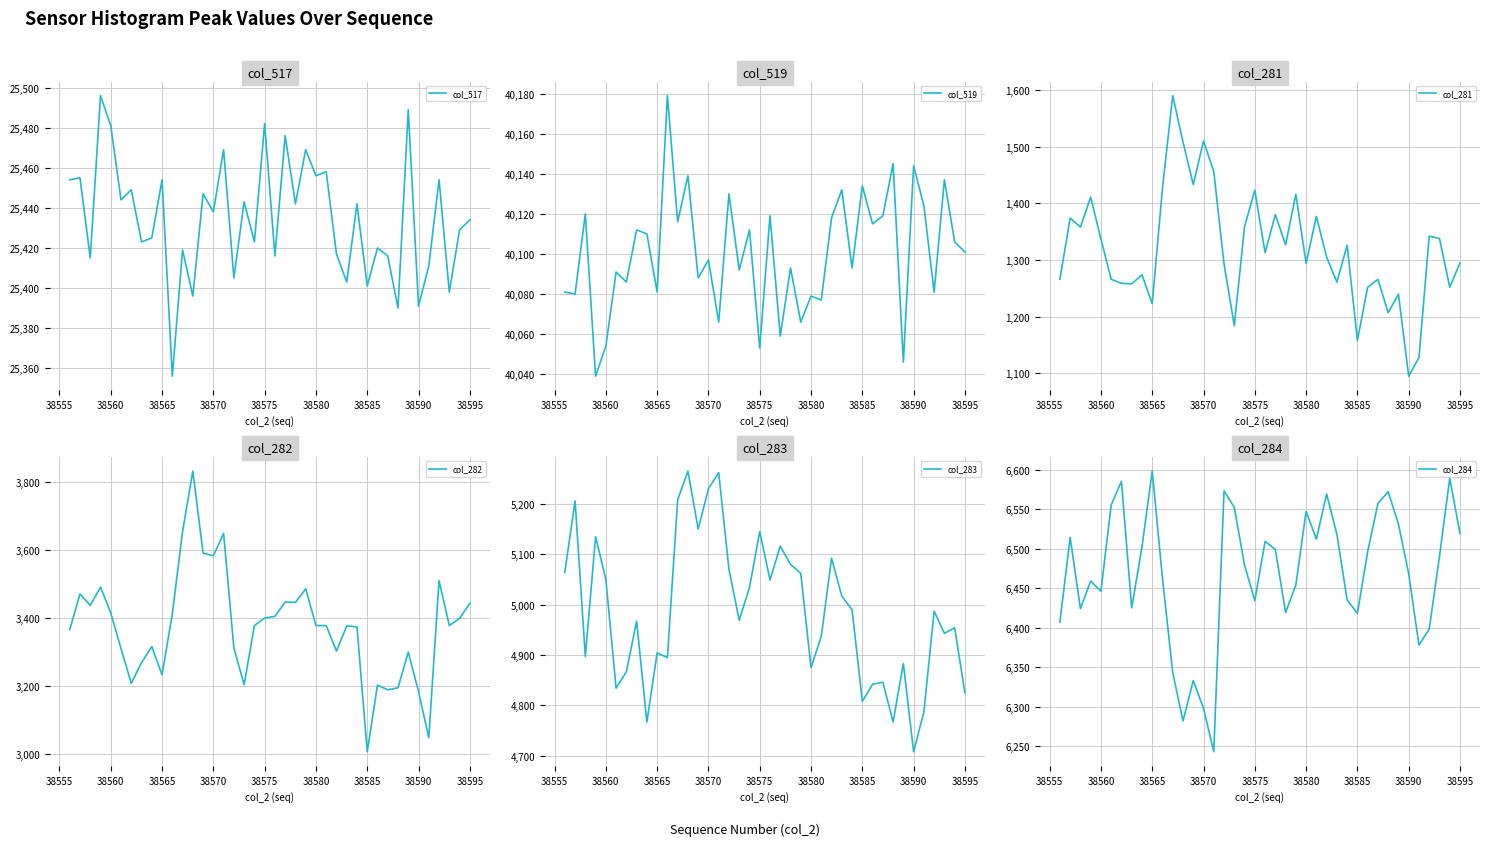

What is the lowest value of the col_517 series?

25356